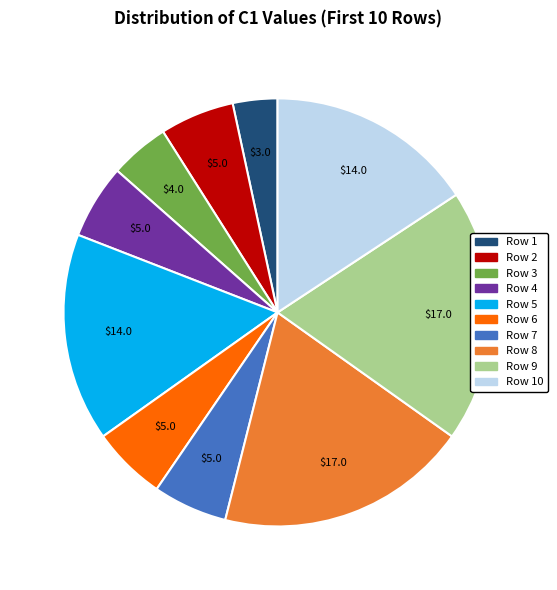

Is there a majority slice in this chart?

No